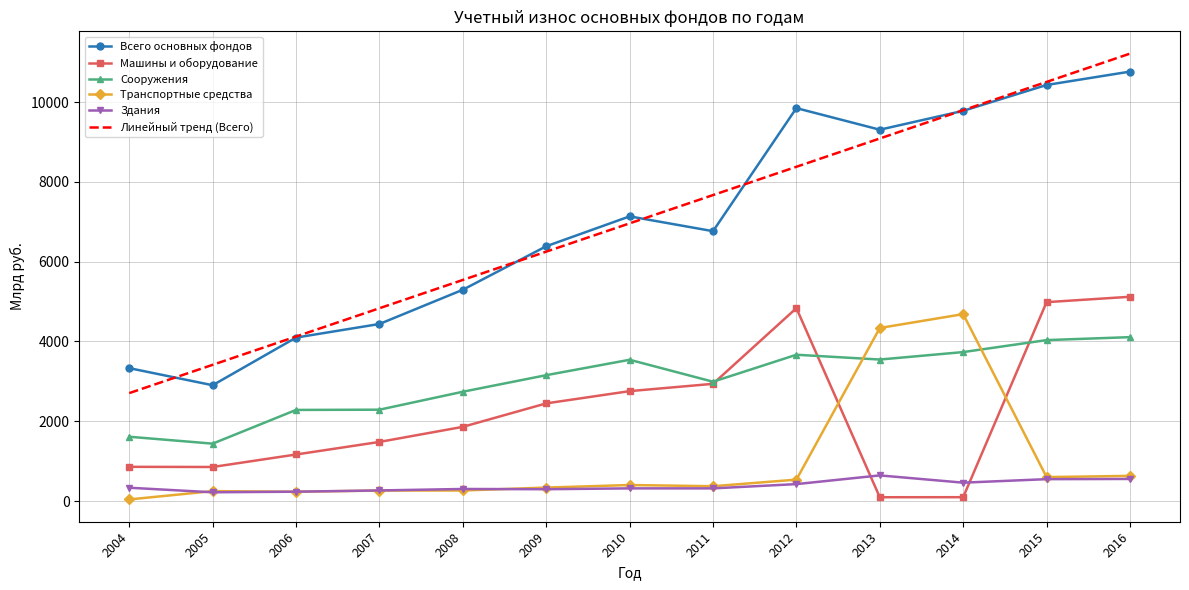

True or false: Всего основных фондов has a value of 10764.0 at 2016.

True